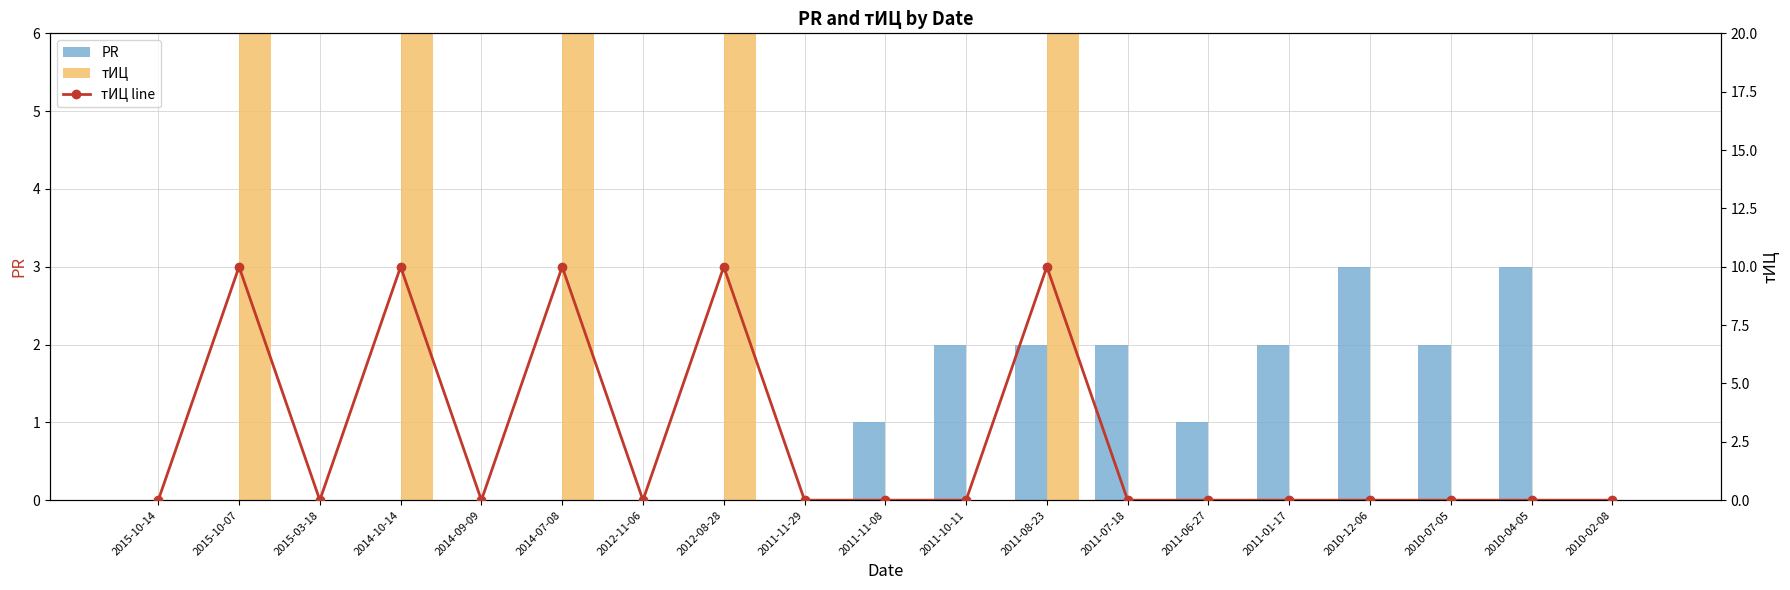

What are all the series names shown in the legend?

PR, тИЦ, тИЦ line